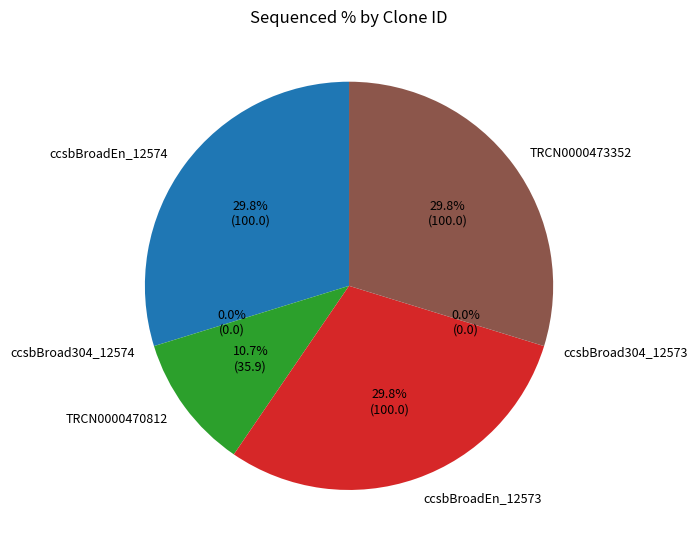

Which slice is the smallest?

ccsbBroad304_12574